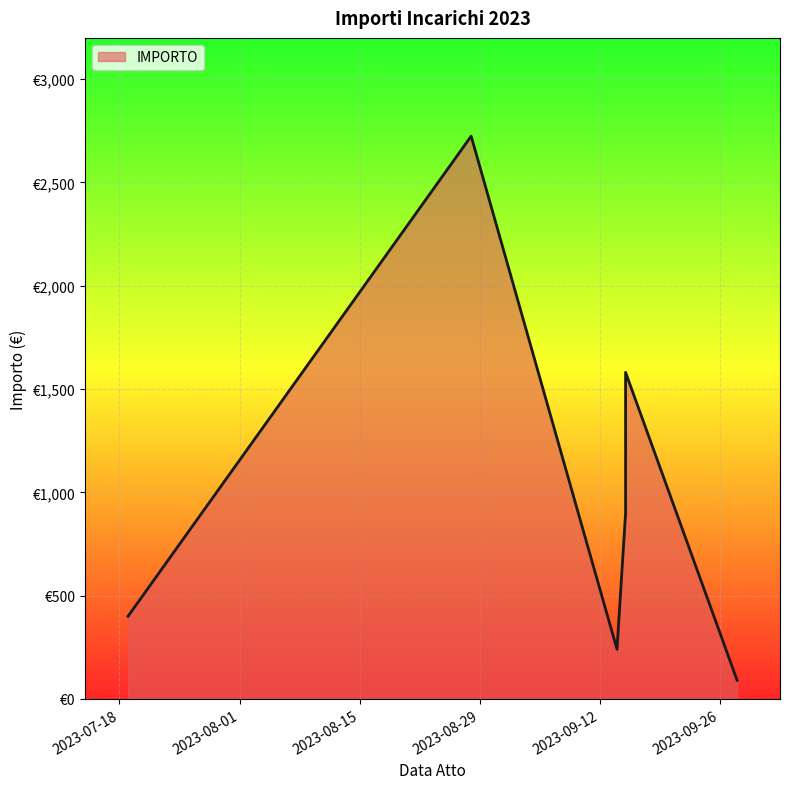

Count the number of categories in the chart.

7